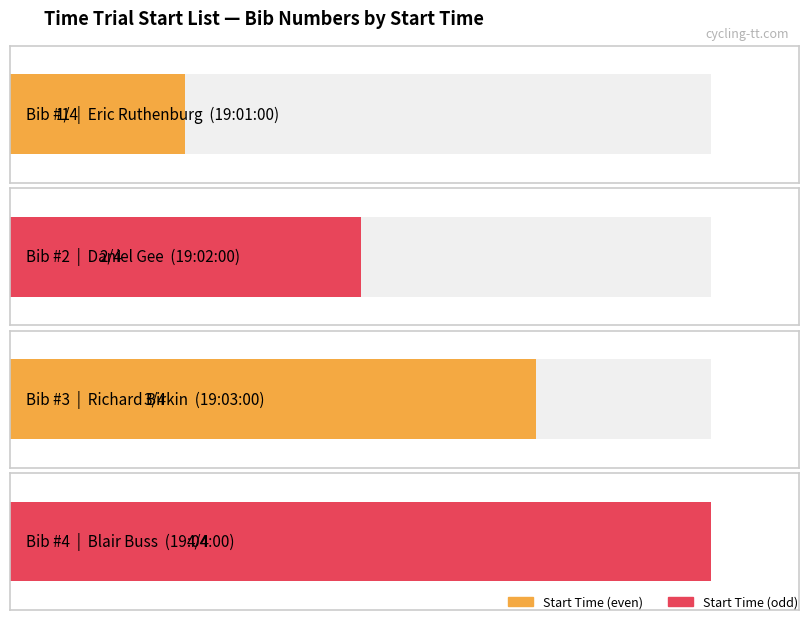

Between 19:03:00 and 19:02:00, which is larger?

19:03:00